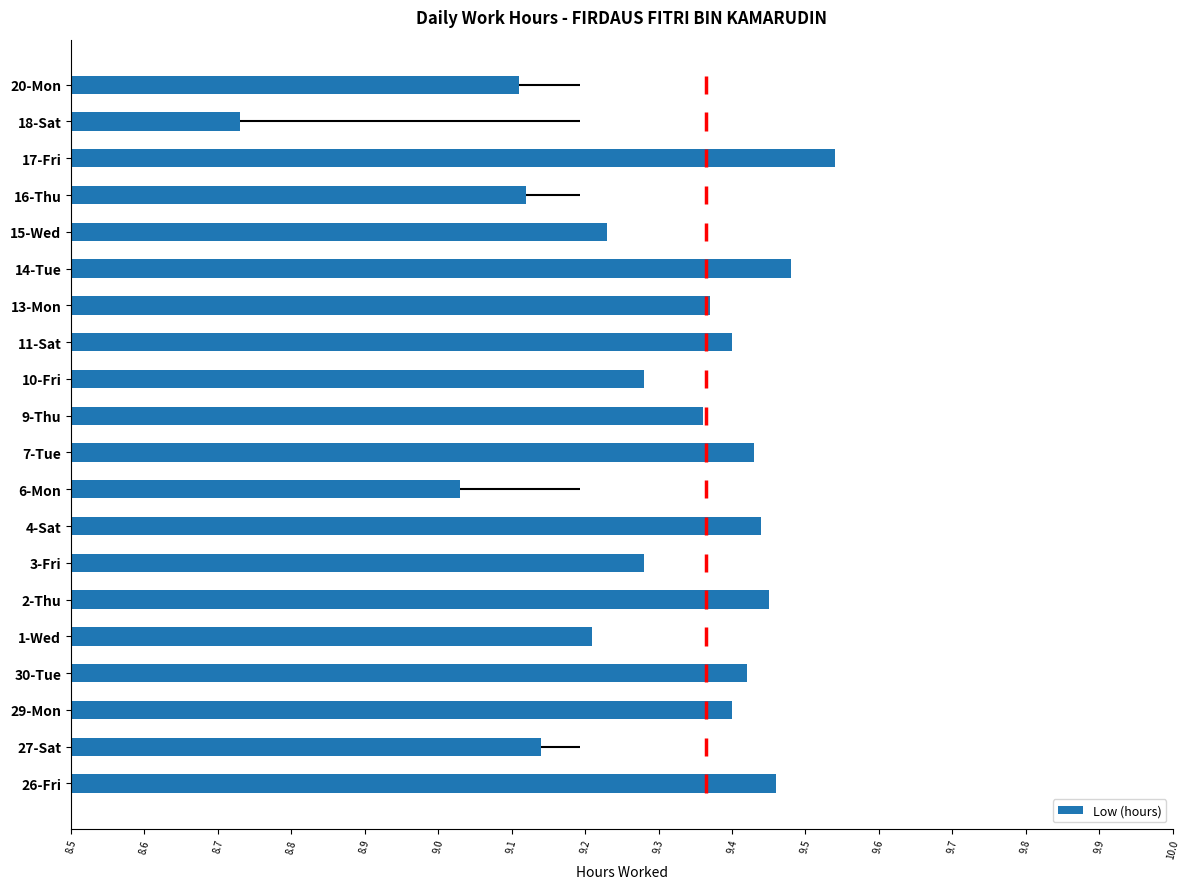

True or false: Low (hours) has a value of 15.1 at 16-Thu.

False